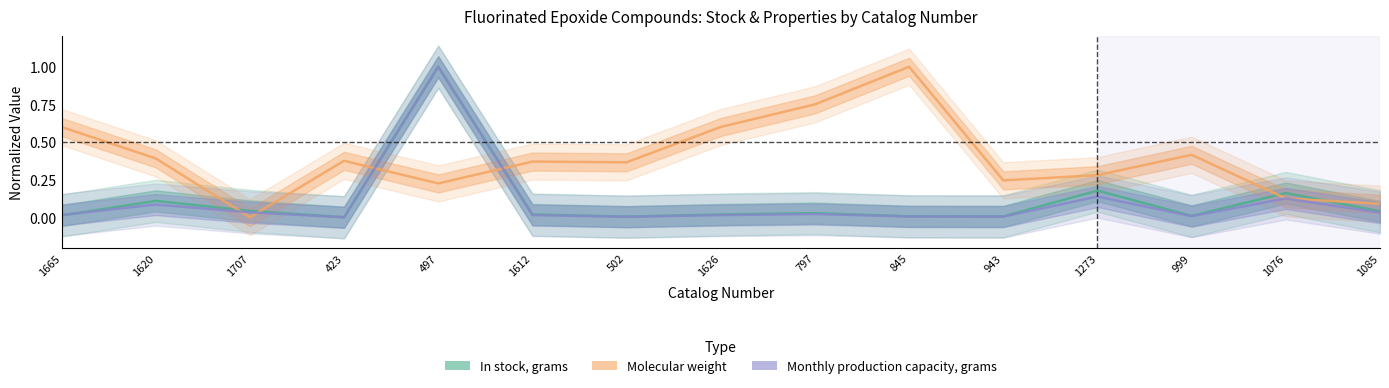

Where is the first local minimum for Monthly production capacity, grams?

423